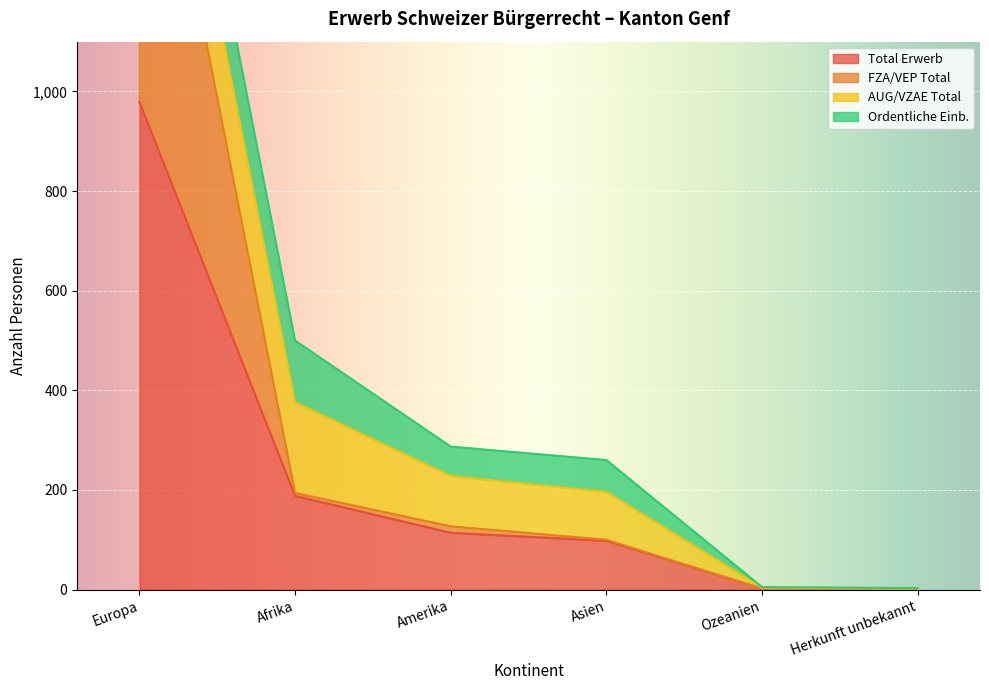

True or false: Total Erwerb and FZA/VEP Total intersect in this chart.

False